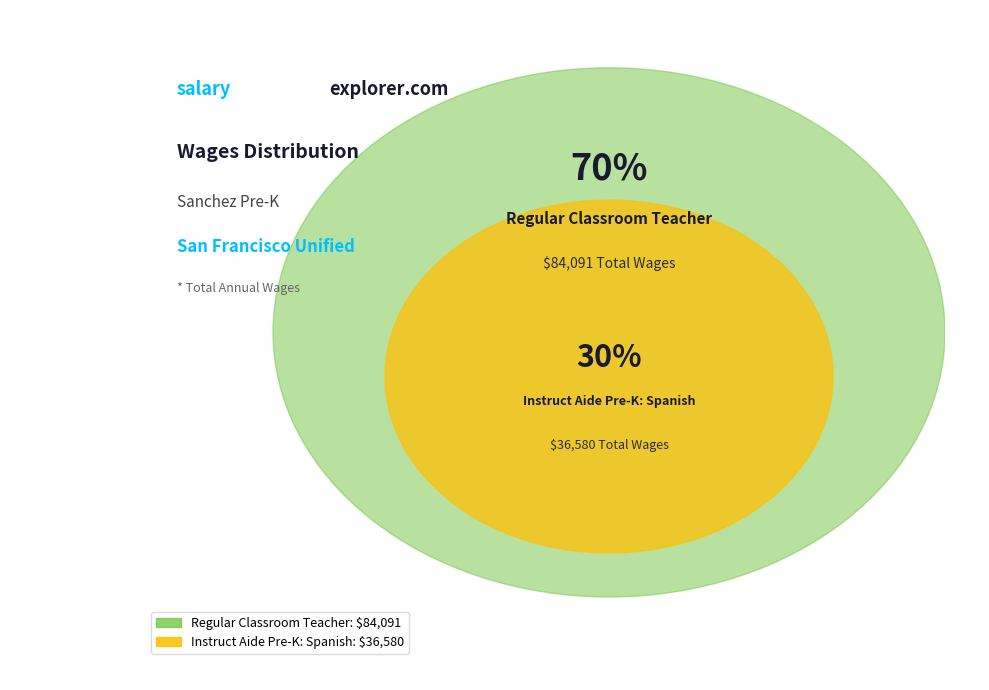

Is the sum of Regular Classroom Teacher and Instruct Aide Pre-K: Spanish greater than half?

Yes